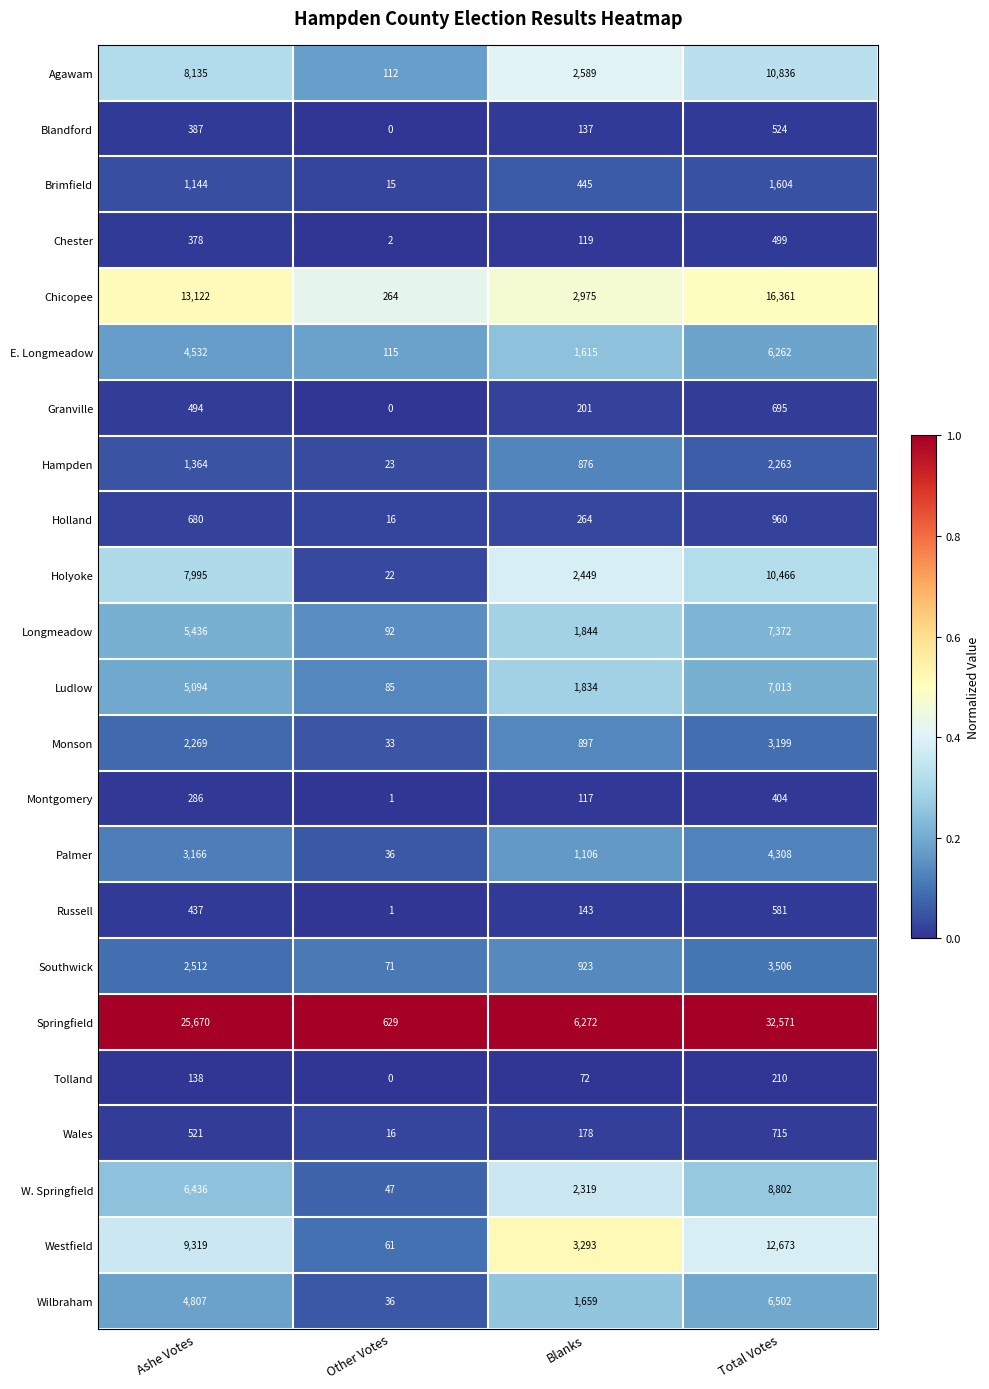

Which series has the widest spread of values?

Springfield